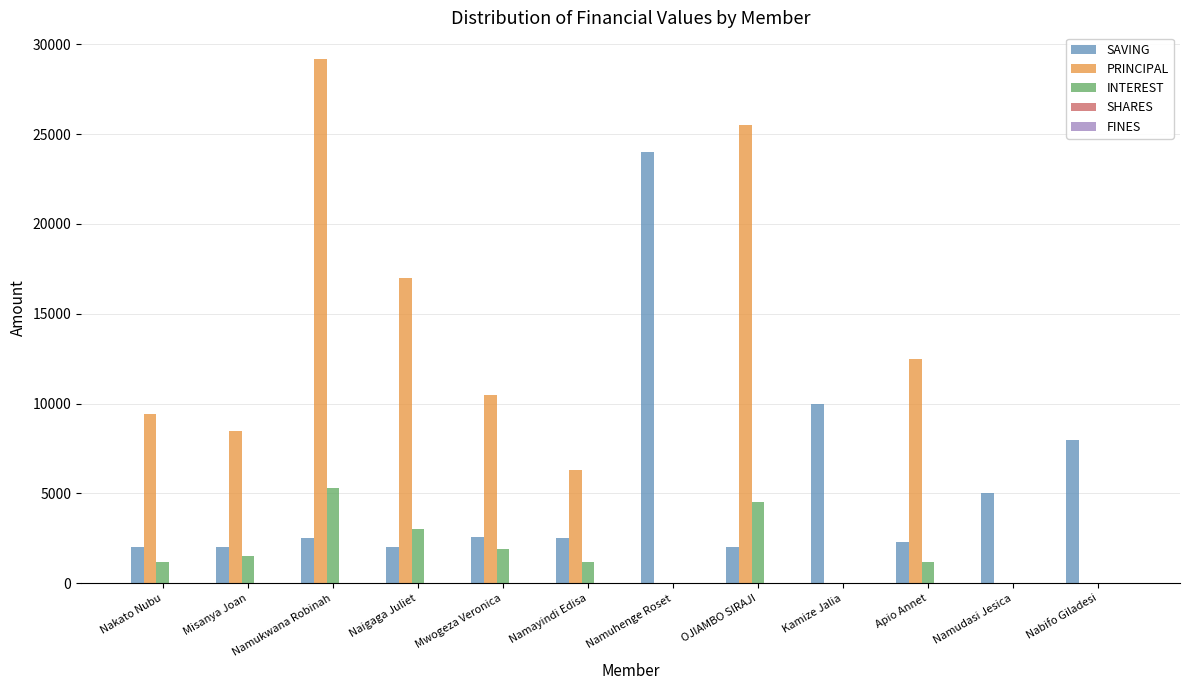

At which category is the sum across all series the highest?

Namukwana Robinah